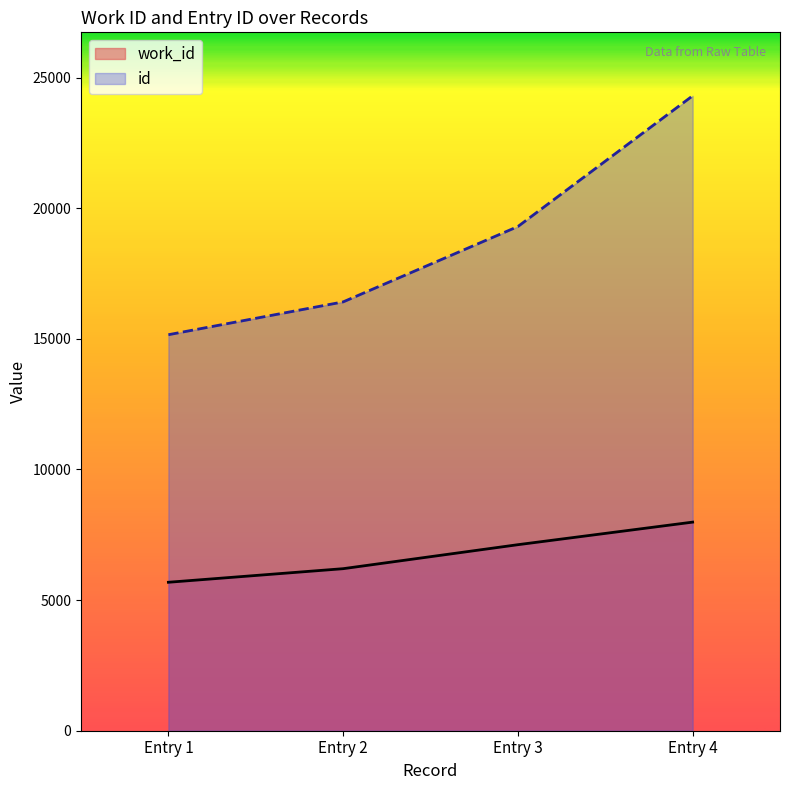

Reading left to right, list all the values displayed in this chart.

work_id: 5682	6202	7120	7984
id: 15157	16413	19297	24300